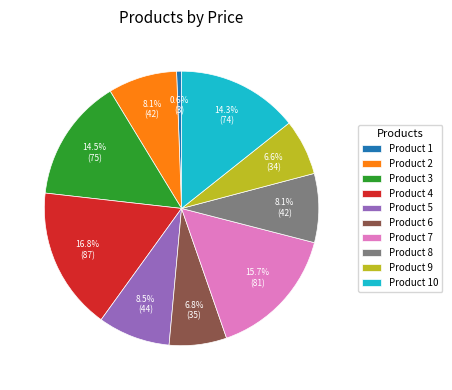

To the nearest percent, what portion does Product 8 represent?

8%